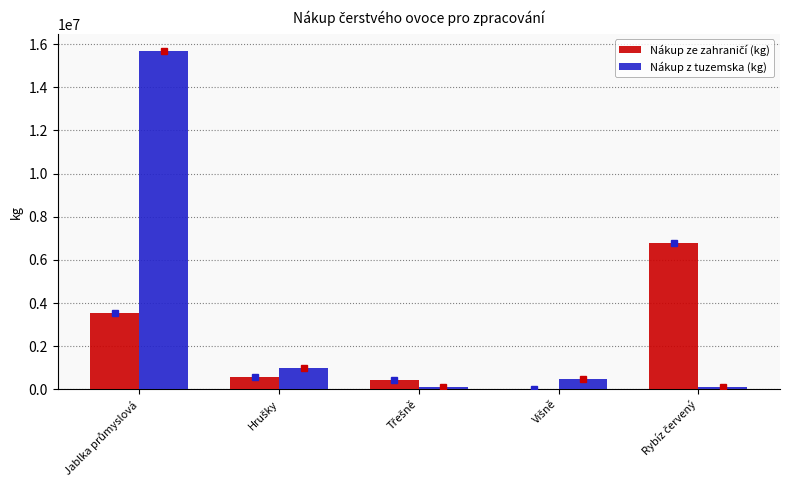

Which series has the largest total across all categories?

Nákup z tuzemska (kg)